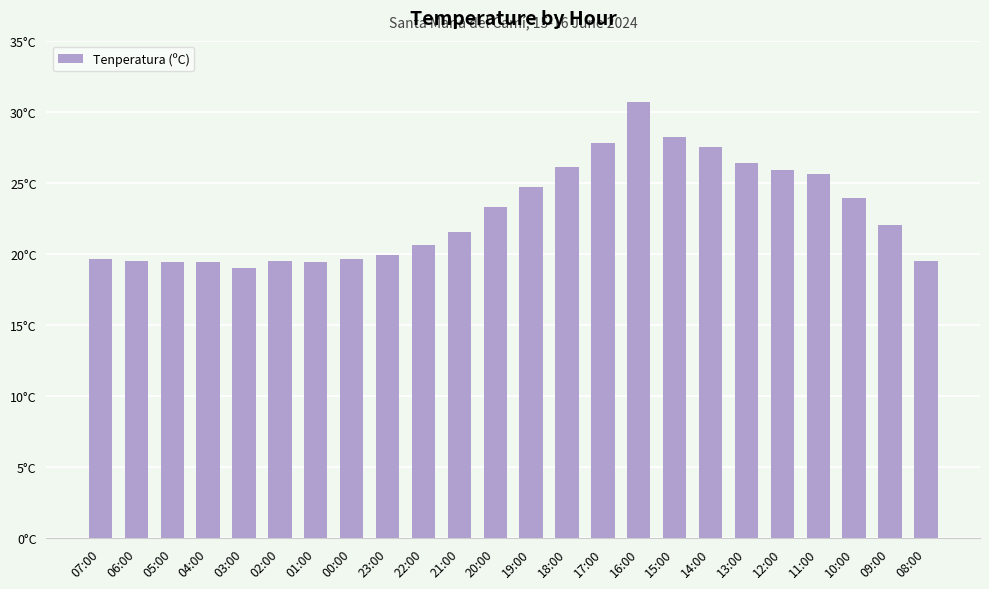

Does the chart contain any negative values?

No